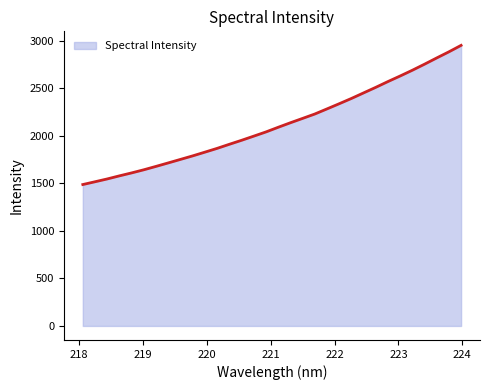

Reading right to left, transcribe all the data shown in this chart.

2949.2	2881.3	2816.9	2751.3	2687.7	2627.2	2568.8	2508.0	2449.5	2390.9	2335.6	2281.3	2227.5	2181.4	2135.6	2088.1	2039.3	1995.1	1951.3	1909.4	1866.6	1826.9	1787.7	1750.8	1713.8	1677.3	1641.7	1608.7	1577.7	1545.2	1515.6	1486.3